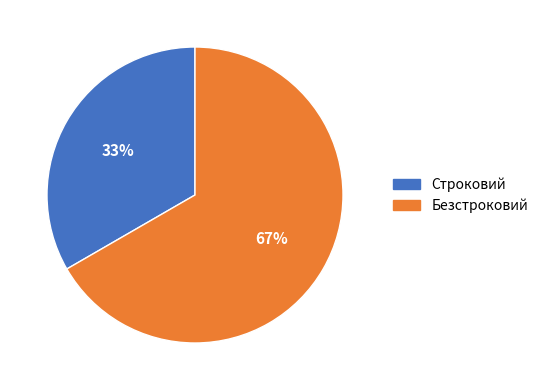

Count the number of slices in the pie.

2